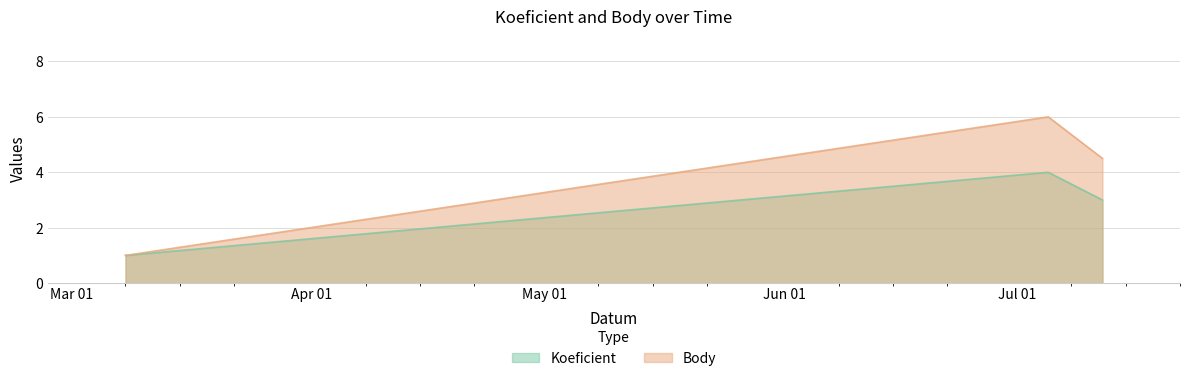

What is the lowest value of the Body series?

1.0